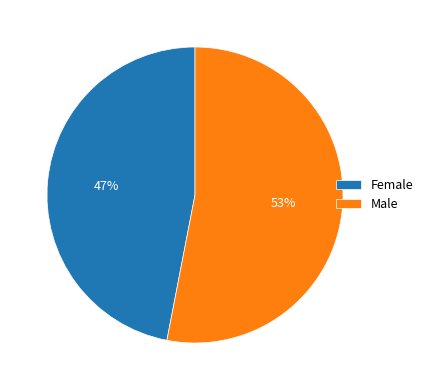

The Female slice represents 47% of the pie. True or false?

True